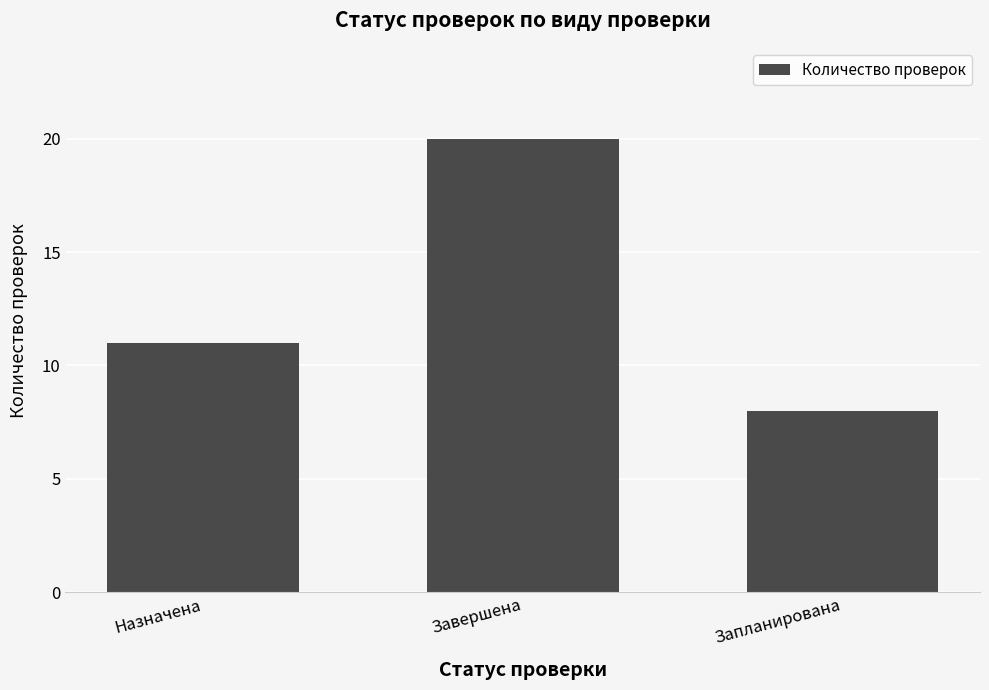

Does the chart contain any negative values?

No